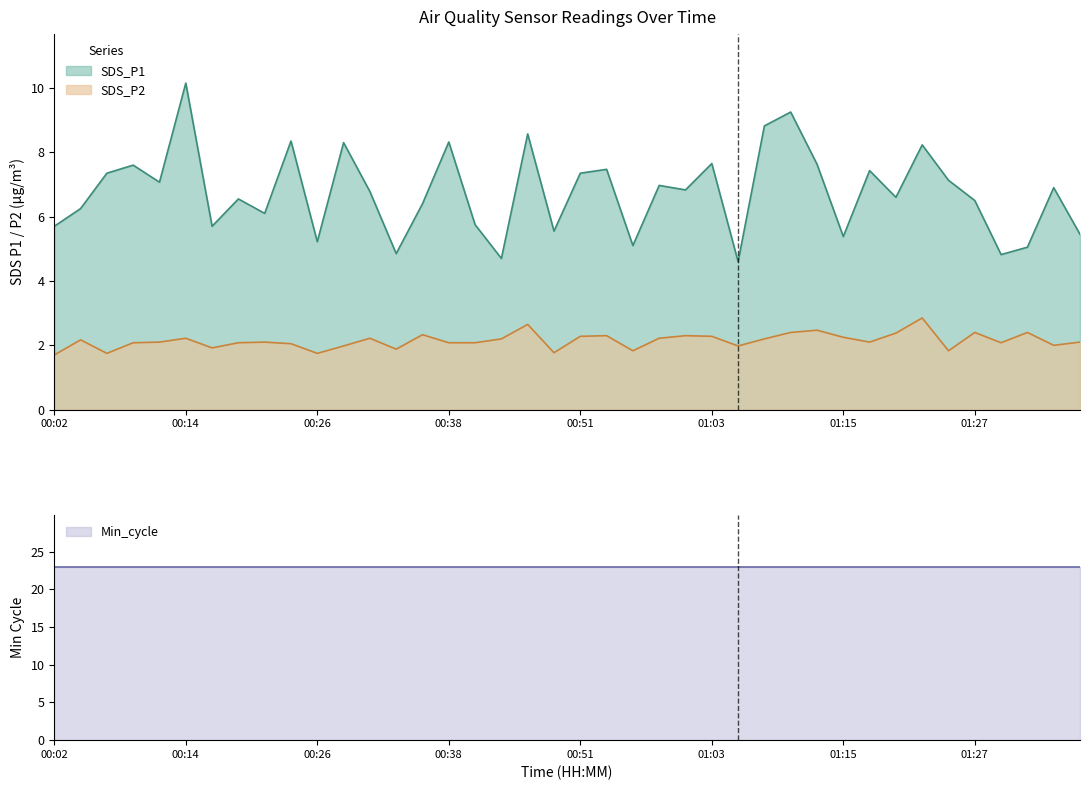

What is the total value across all series at 01:27?

8.9